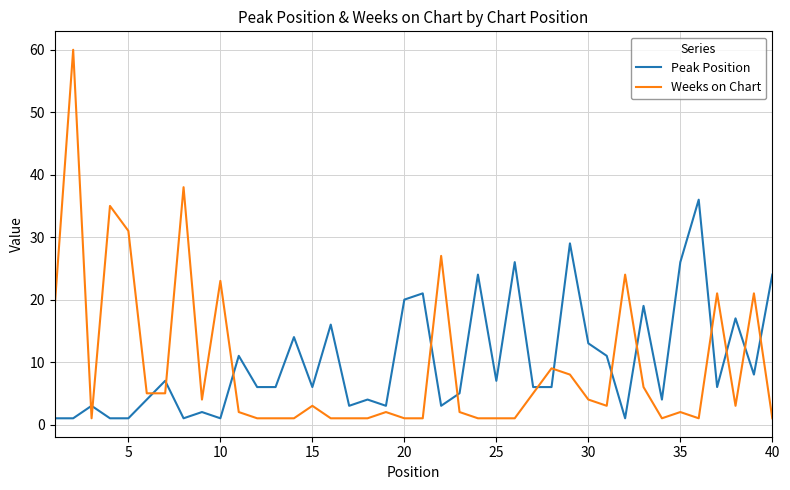

Which series has the largest range (max minus min)?

Weeks on Chart